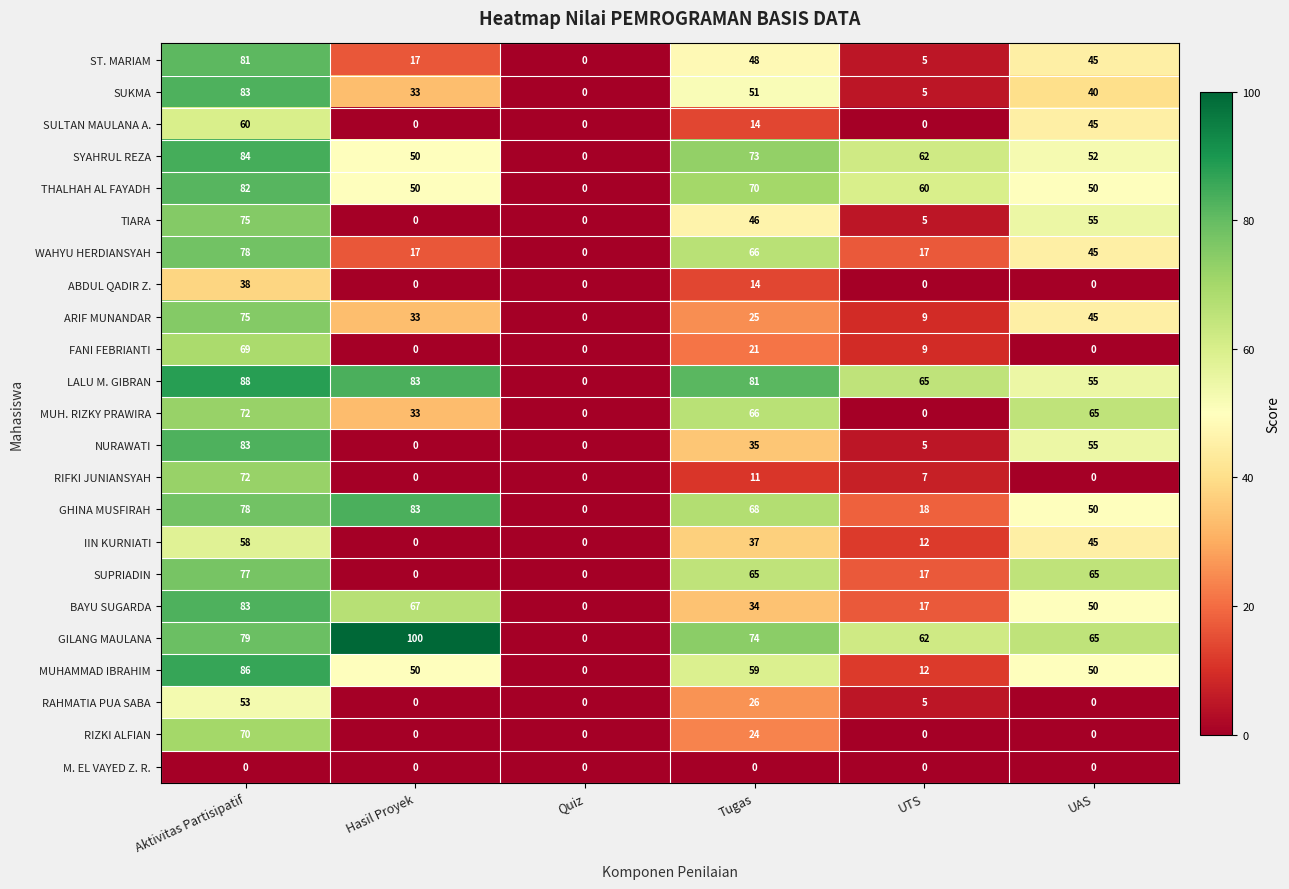

Which series changed the most between UTS and UAS?

MUH. RIZKY PRAWIRA